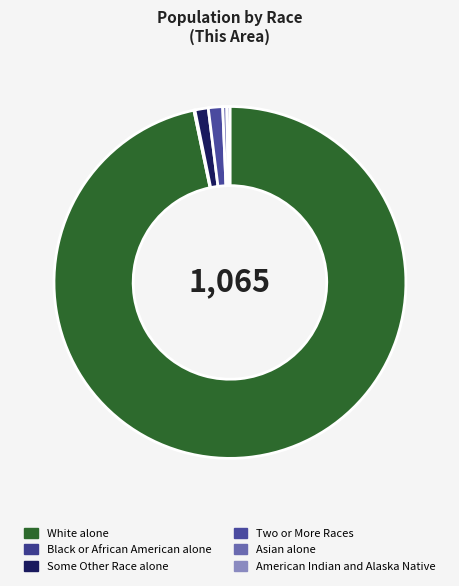

Between Black or African American alone and Some Other Race alone, which is larger?

Some Other Race alone